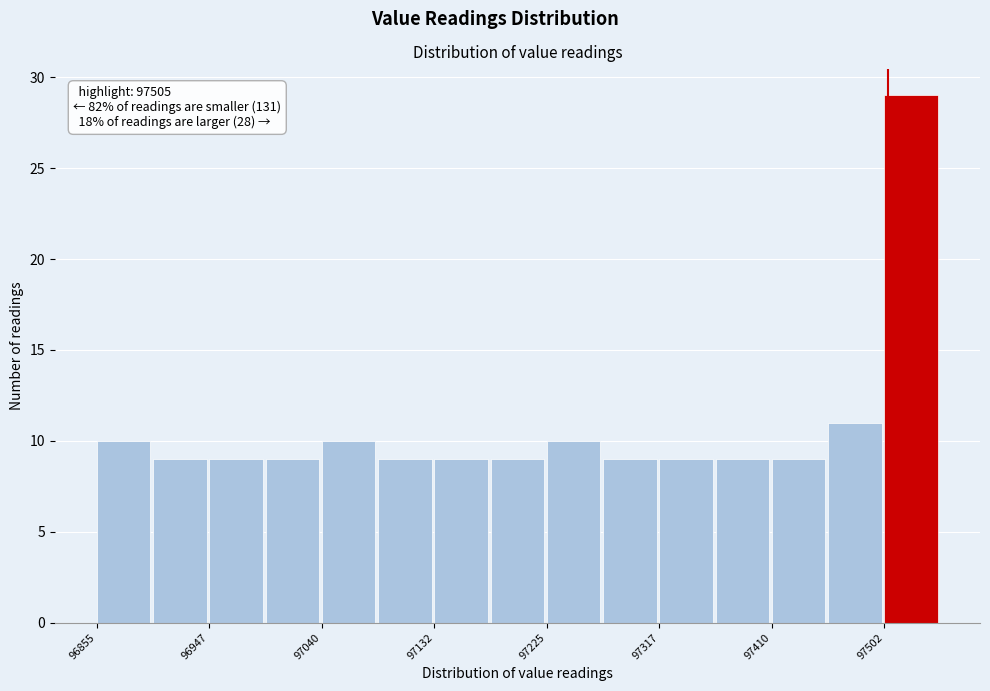

Over which range of the x-axis is the bar tallest?

97500 to 97550